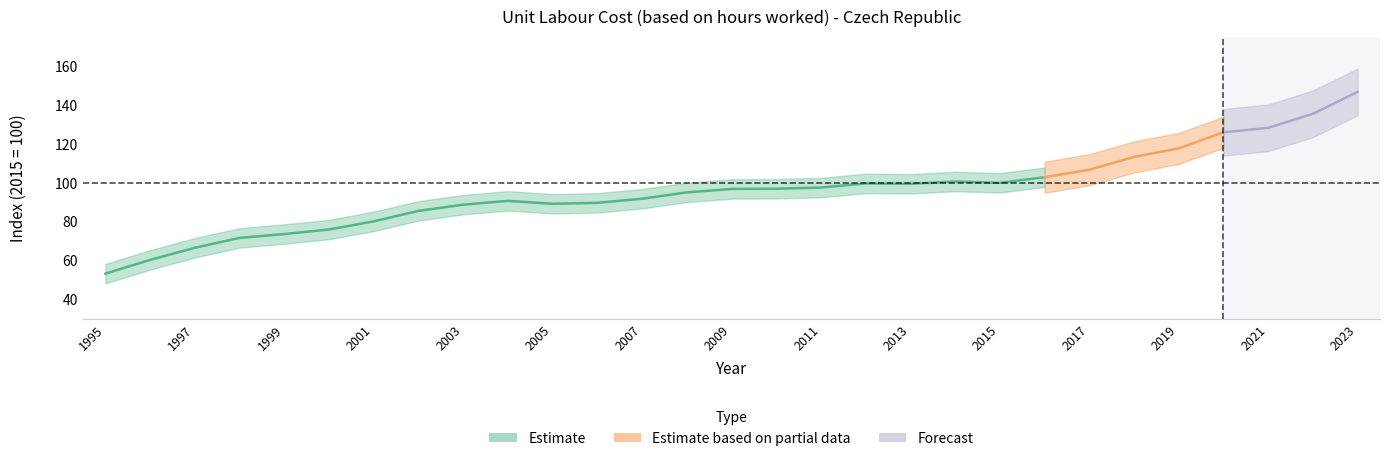

Read the value at 2012.

99.7